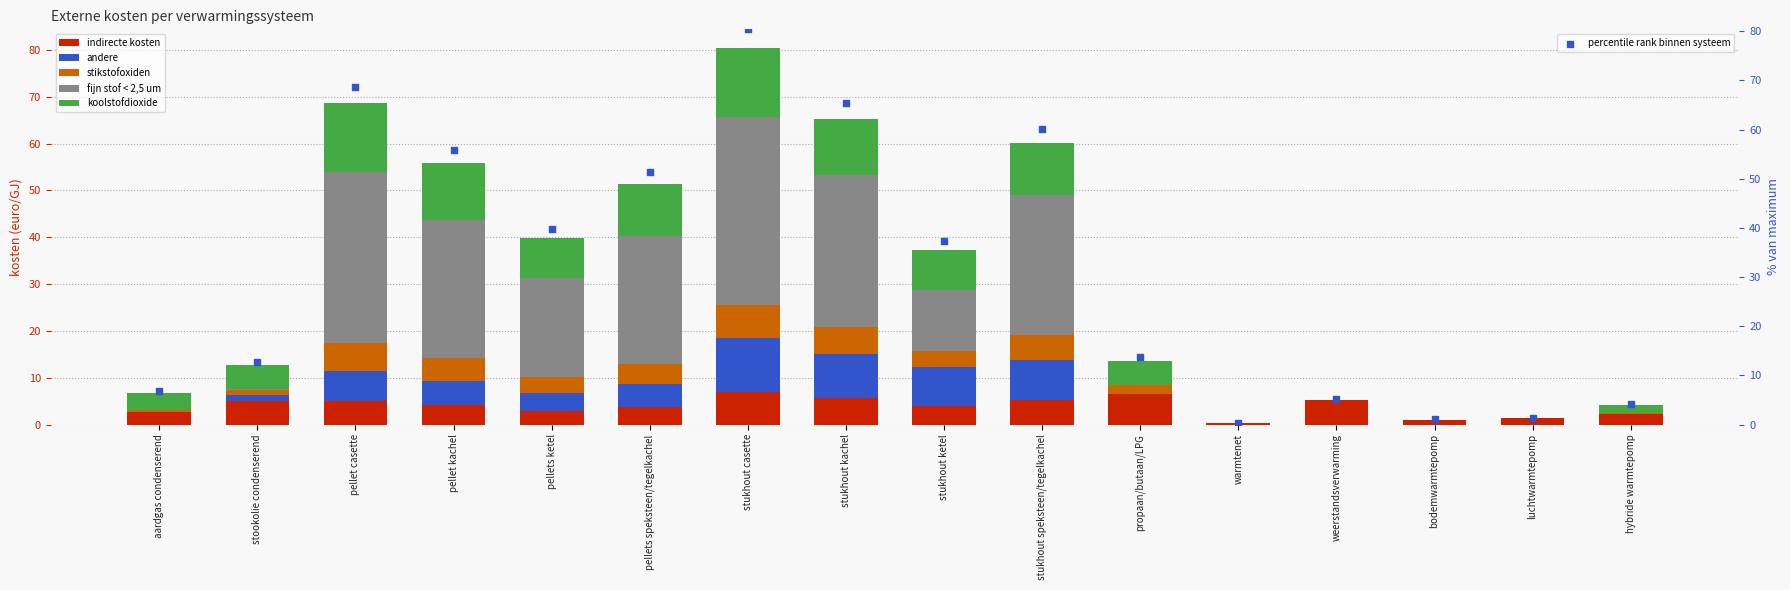

At which category is the sum across all series the highest?

stukhout casette